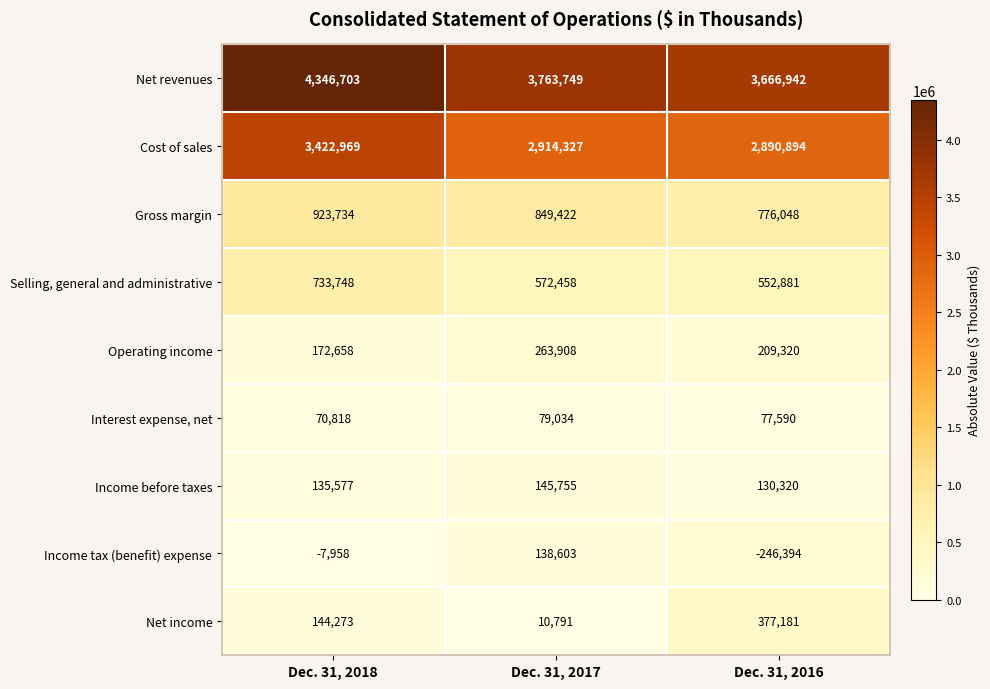

Which category has the highest value in the Interest expense, net series?

Dec. 31, 2017